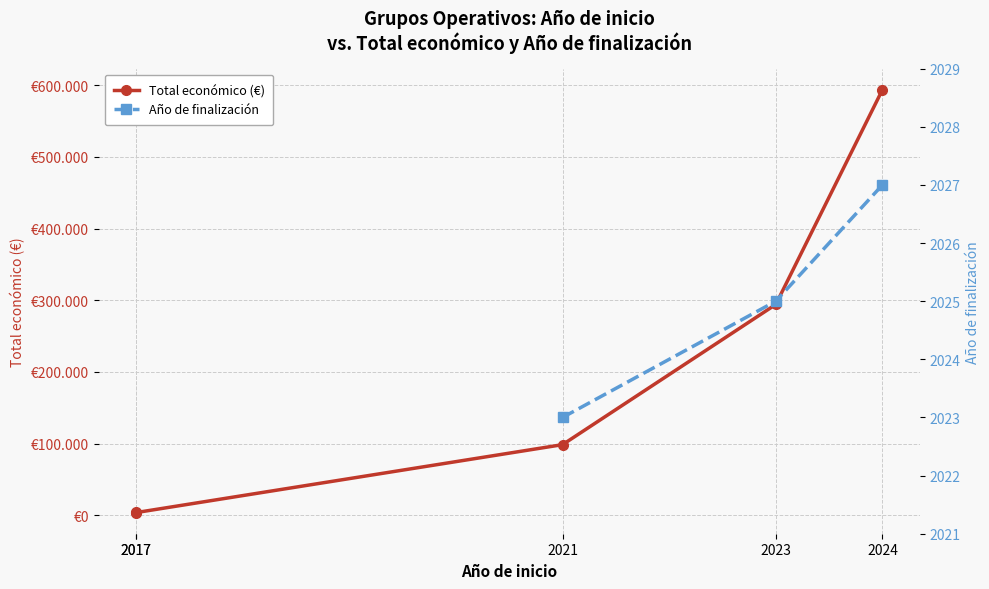

Is it true that the value at 2024 is 593715?

True